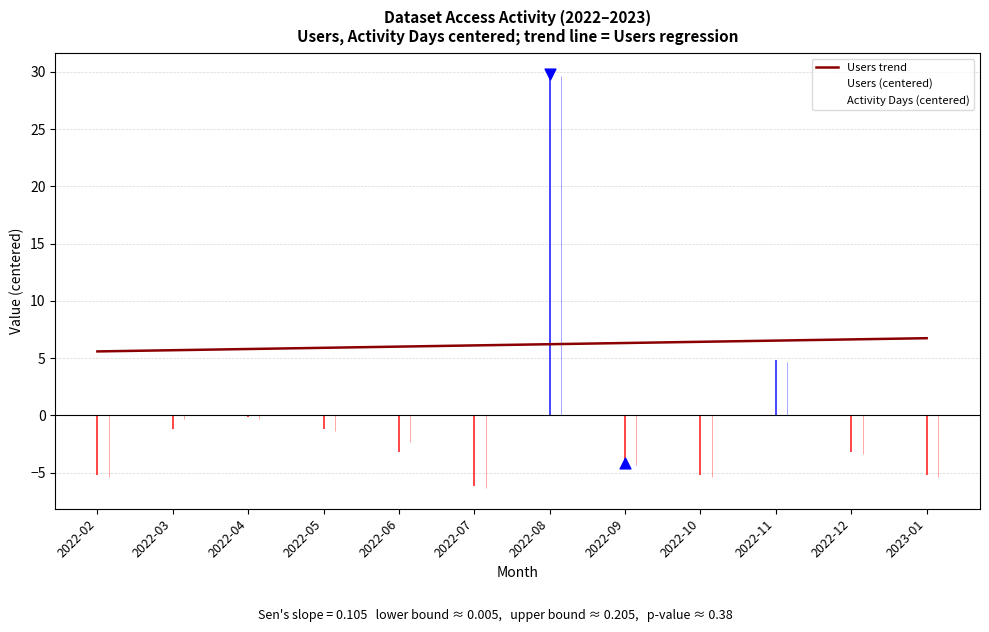

At which category is the sum across all series the highest?

2022-08